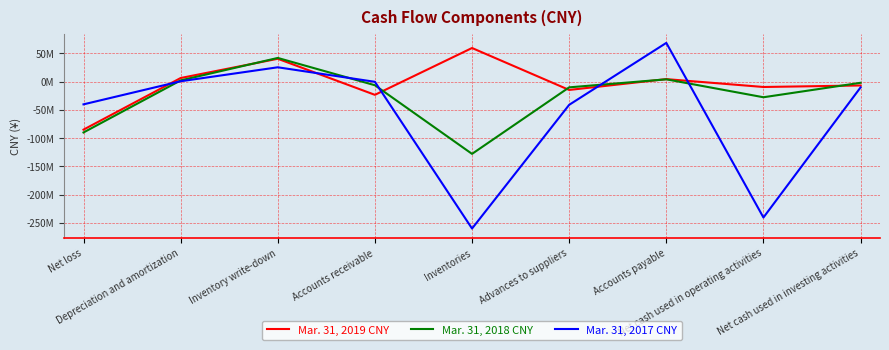

The Mar. 31, 2017 CNY series shows 43695764 at Inventory write-down. True or false?

False